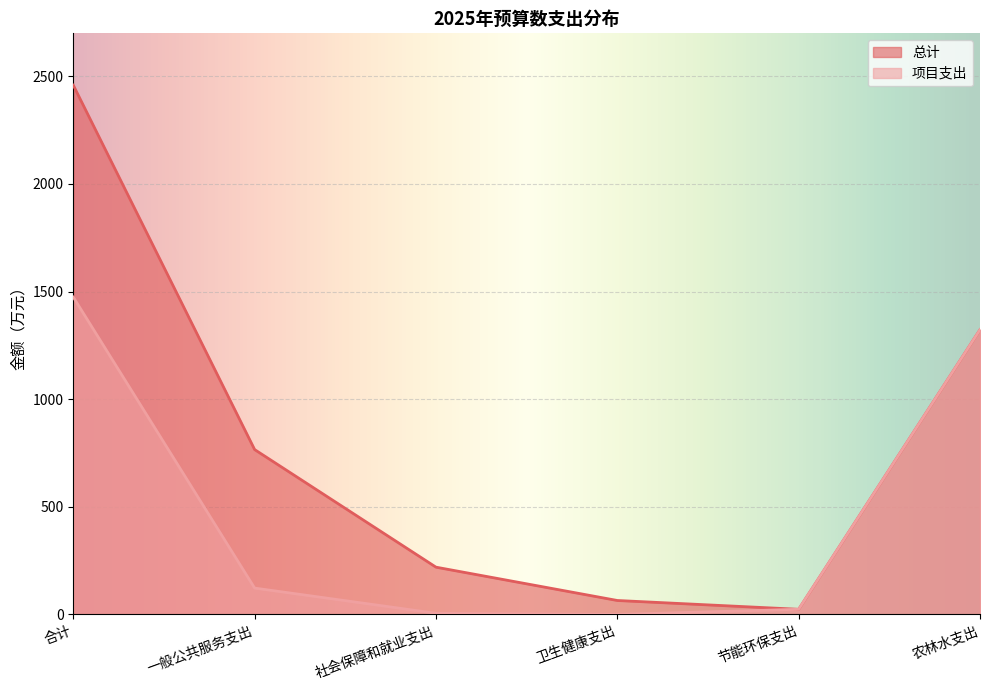

What is the average value of the 总计 series?

809.3